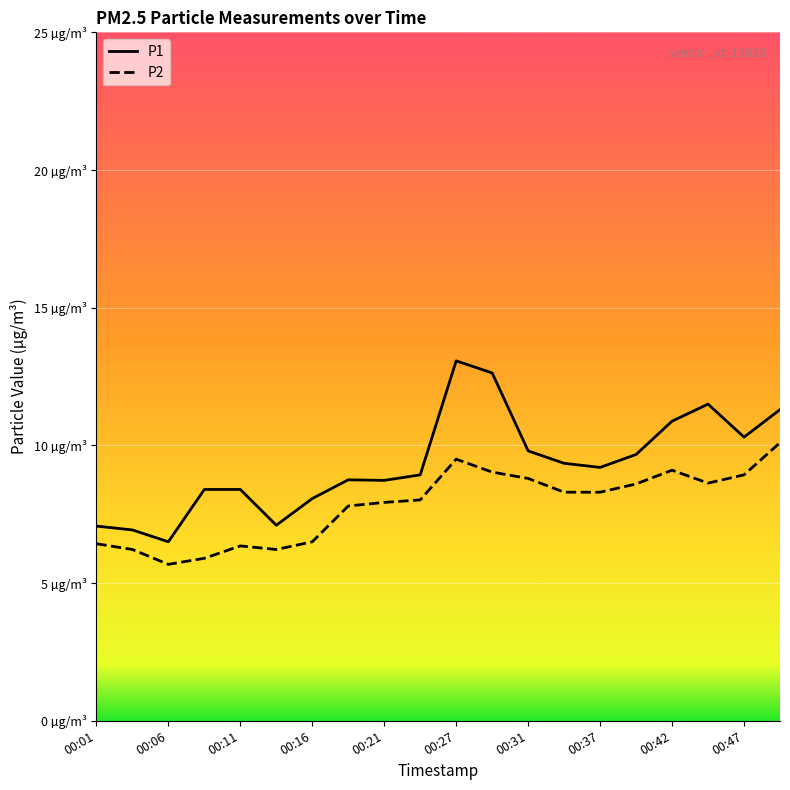

Does the chart have visible grid lines?

Yes